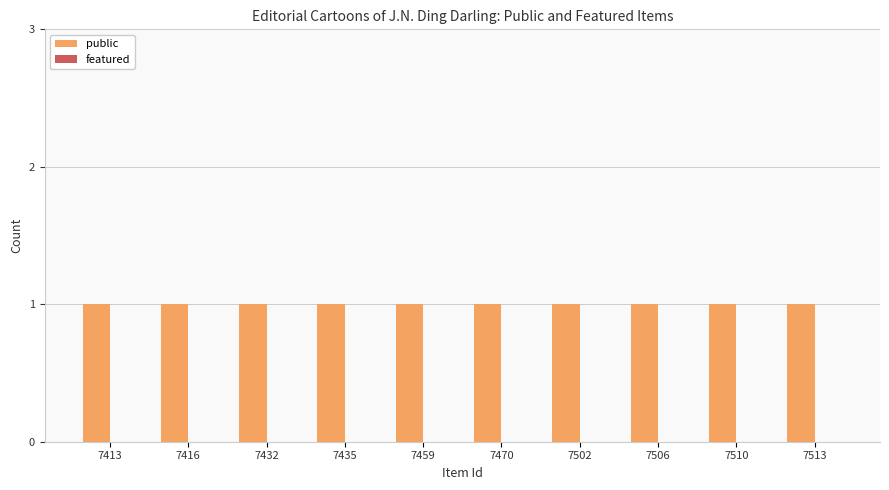

At which label does featured reach its peak?

7413